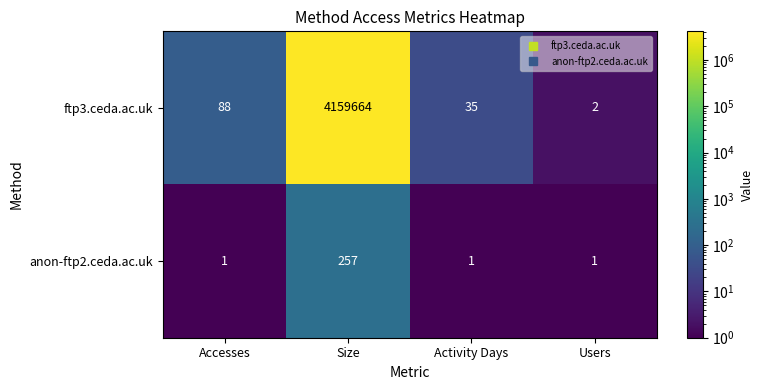

Which category has the highest value in the anon-ftp2.ceda.ac.uk series?

Size